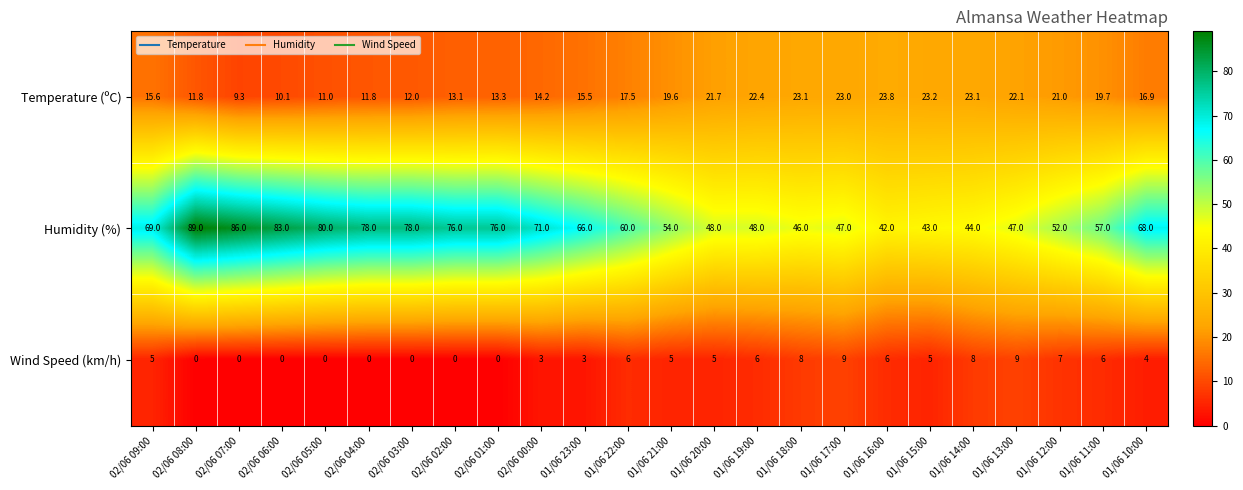

What is the spread (max minus min) of values at 01/06 14:00?

36.0